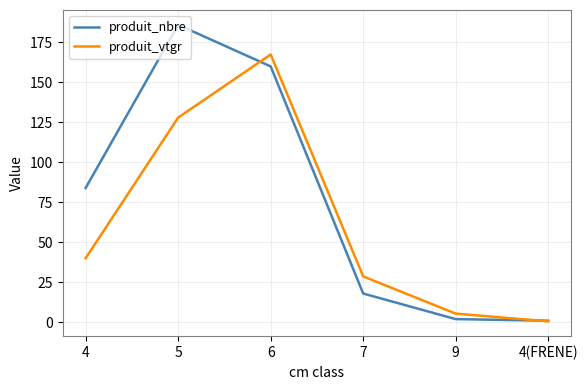

What is the difference between the produit_nbre values at 9 and 6?

158.0